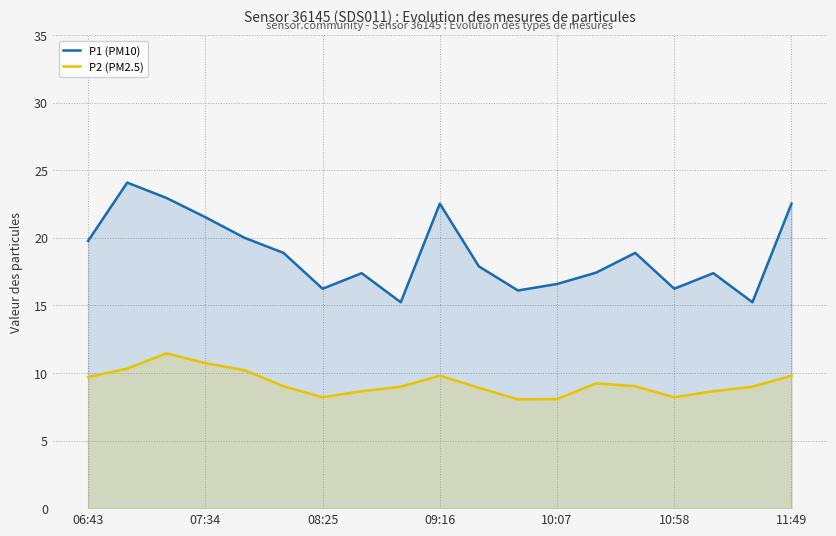

True or false: P2 (PM2.5) and P1 (PM10) cross at least once.

False